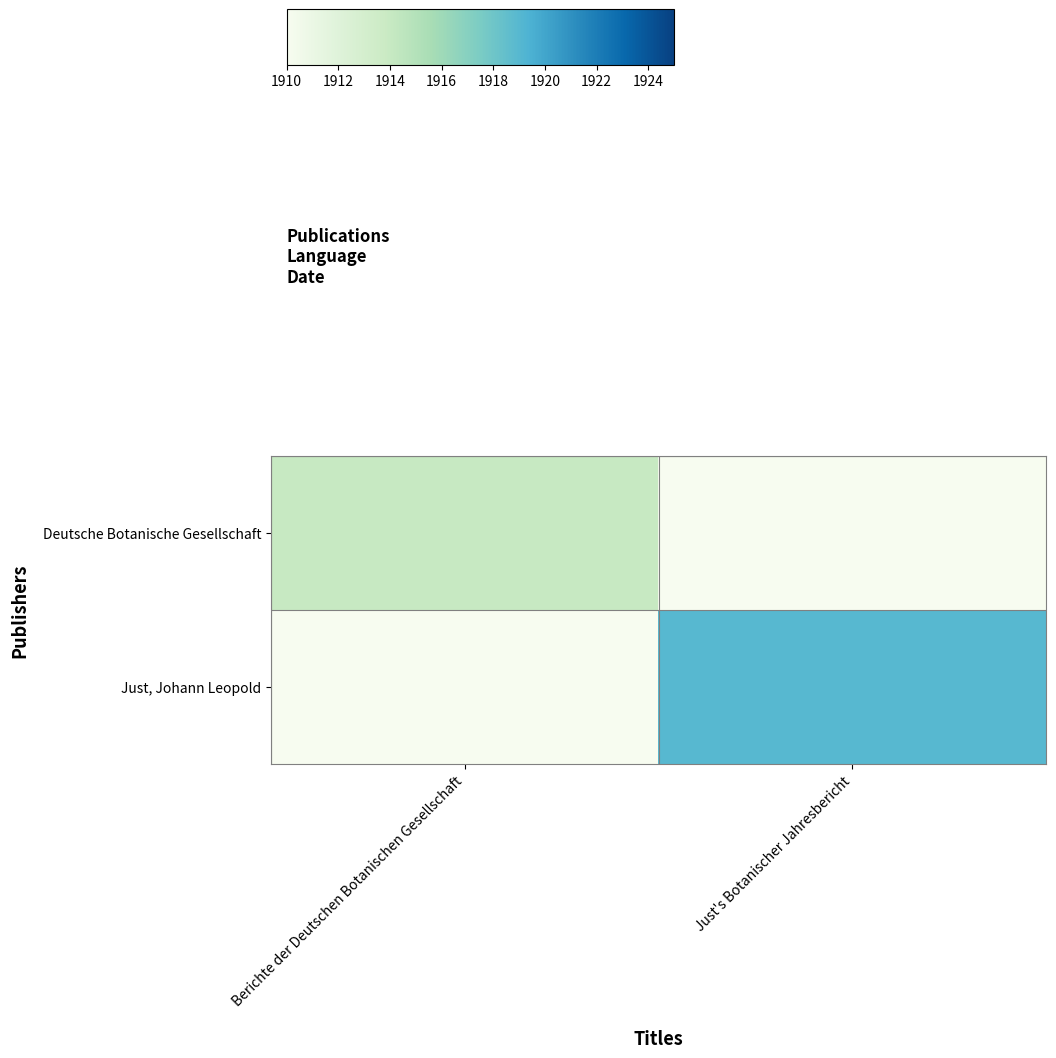

At which category is the sum across all series the highest?

Just's Botanischer Jahresbericht